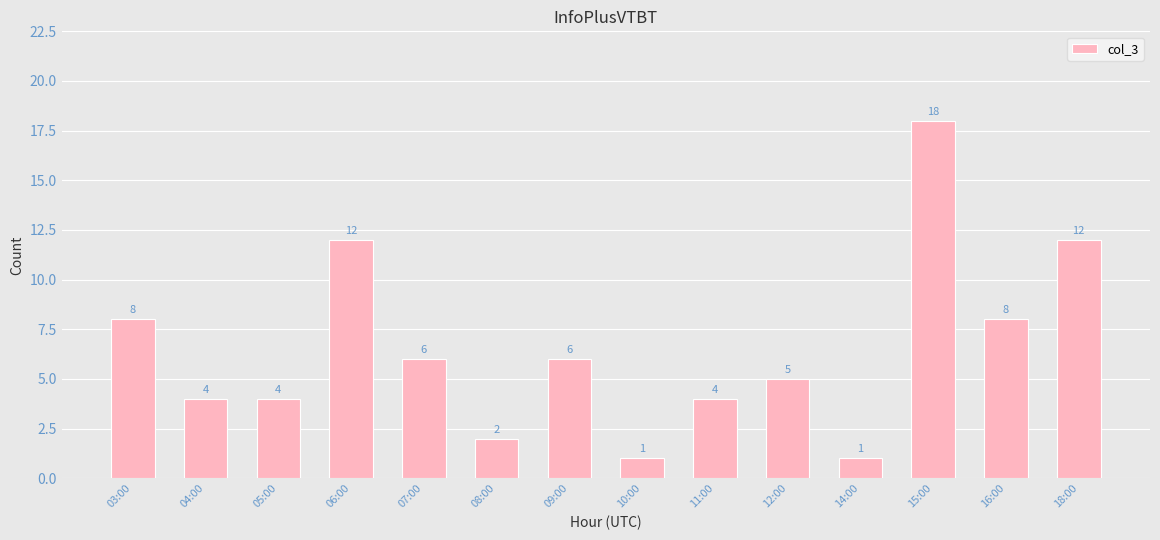

Which has a higher value, 07:00 or 08:00?

07:00